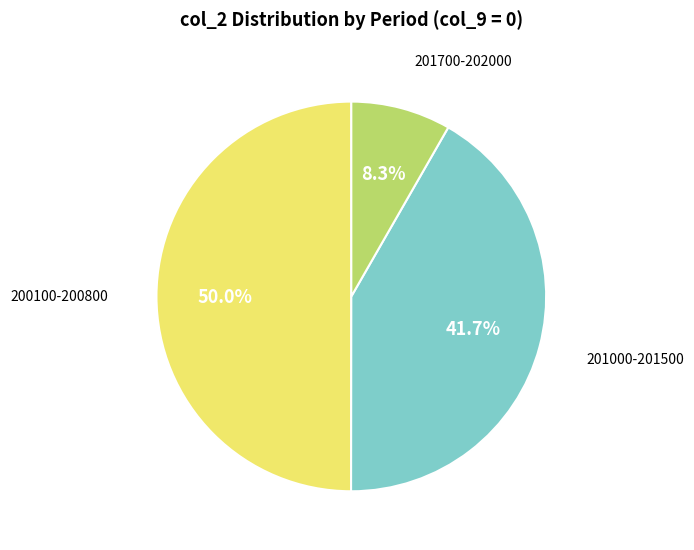

How many slices are in this pie chart?

3